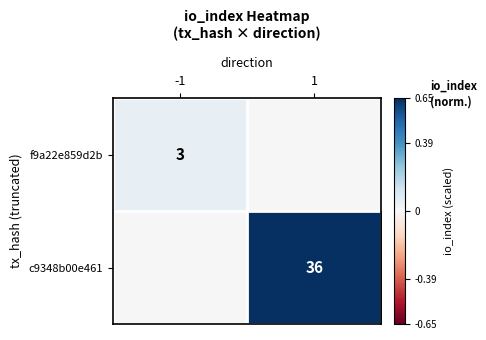

The value of f9a22e859d2b at -1 is 3. True or false?

True